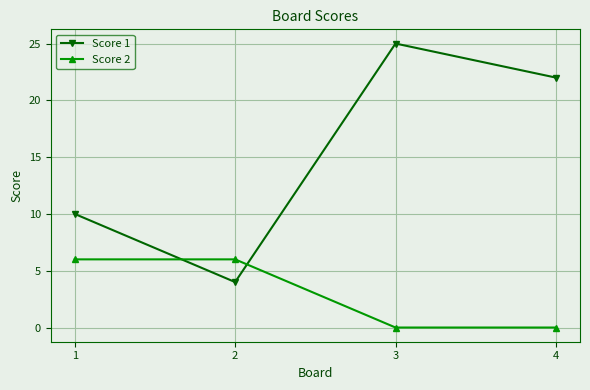

Between 2 and 3, which series saw the biggest shift?

Score 1